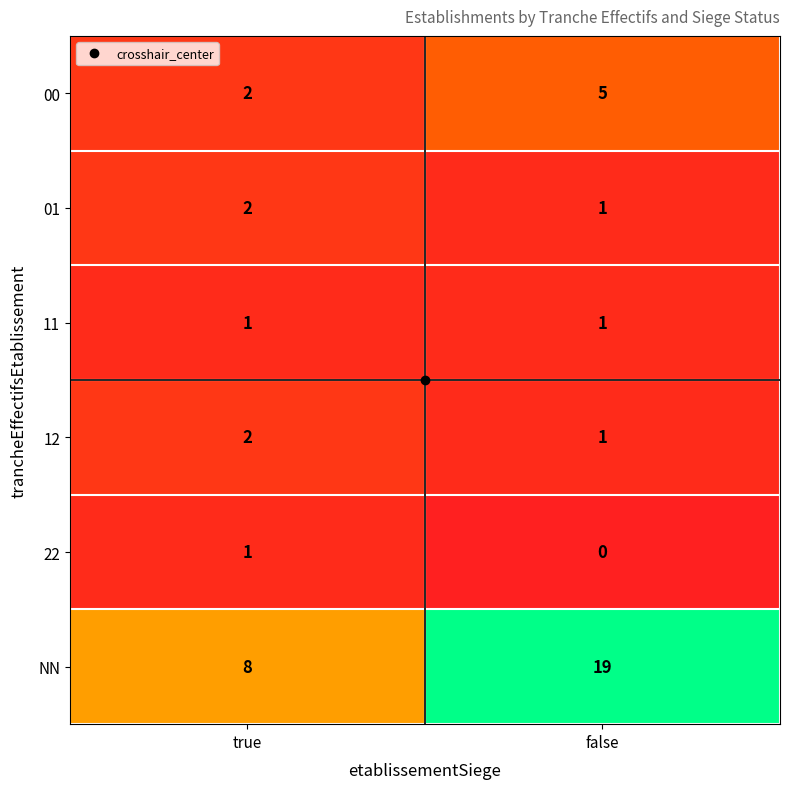

How many distinct data groups are displayed?

6